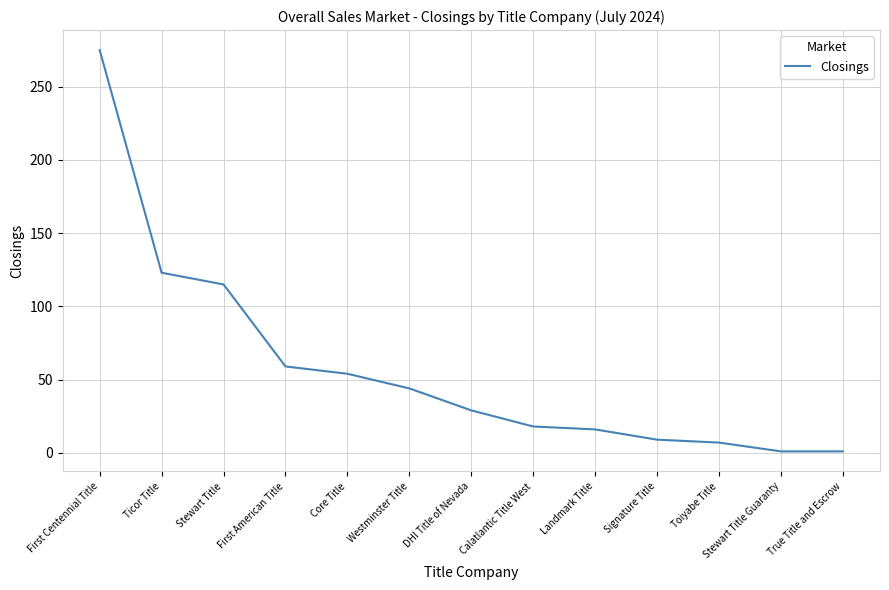

What is the smallest value displayed?

1